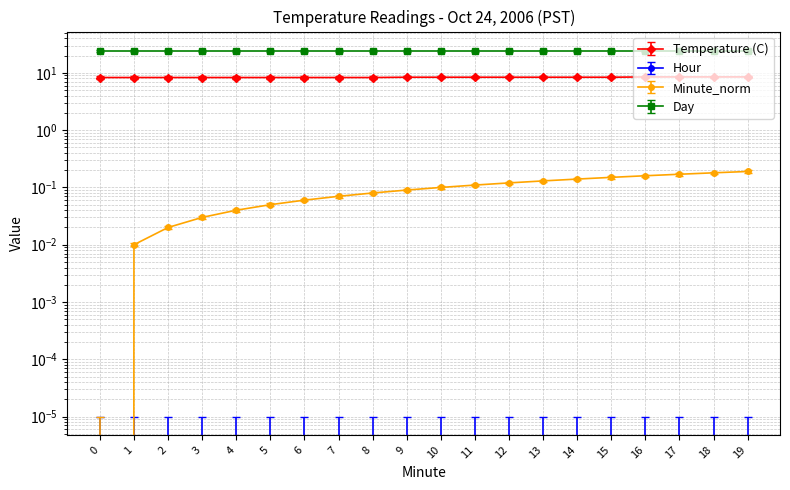

At how many categories does at least one series exceed 7?

20